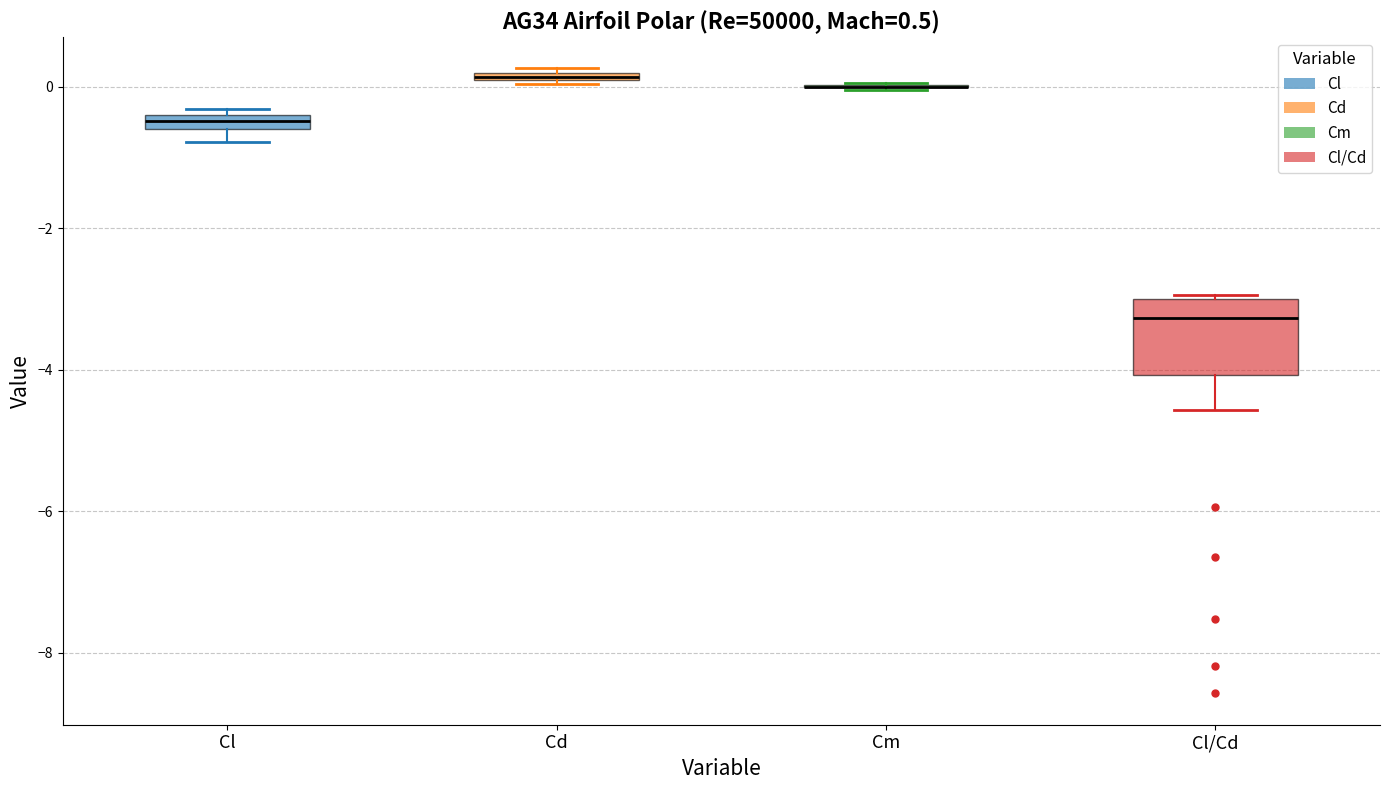

Comparing the boxes themselves (not the whiskers), which one is the tallest?

Cl/Cd